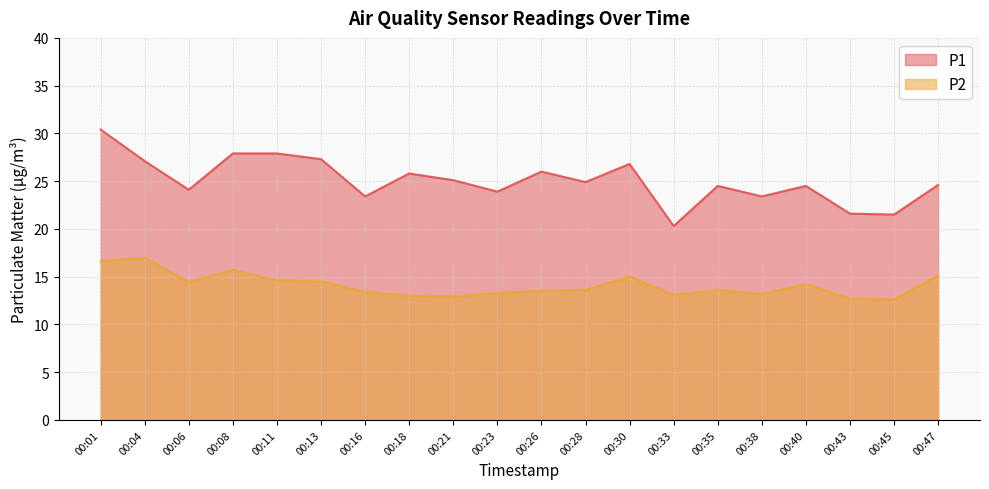

Which series changed the most between 00:38 and 00:40?

P1